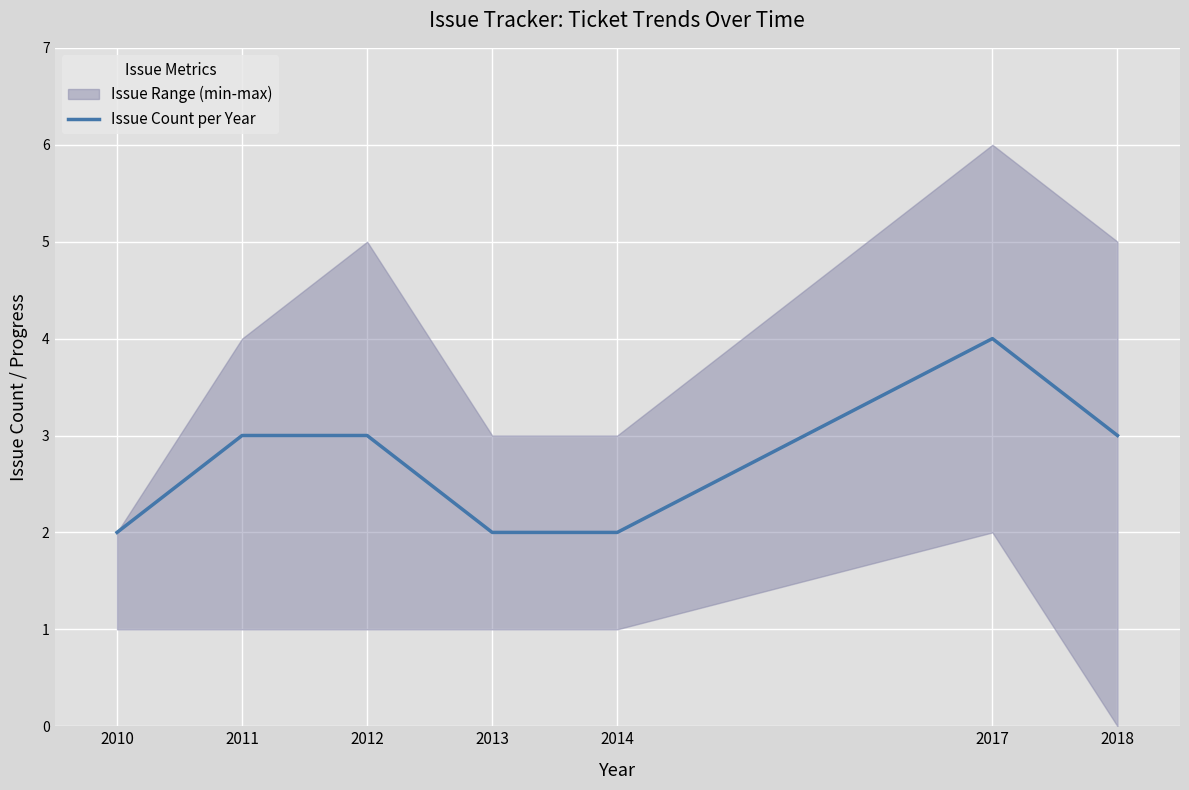

How many points are higher than both their immediate neighbors (excluding endpoints)?

1